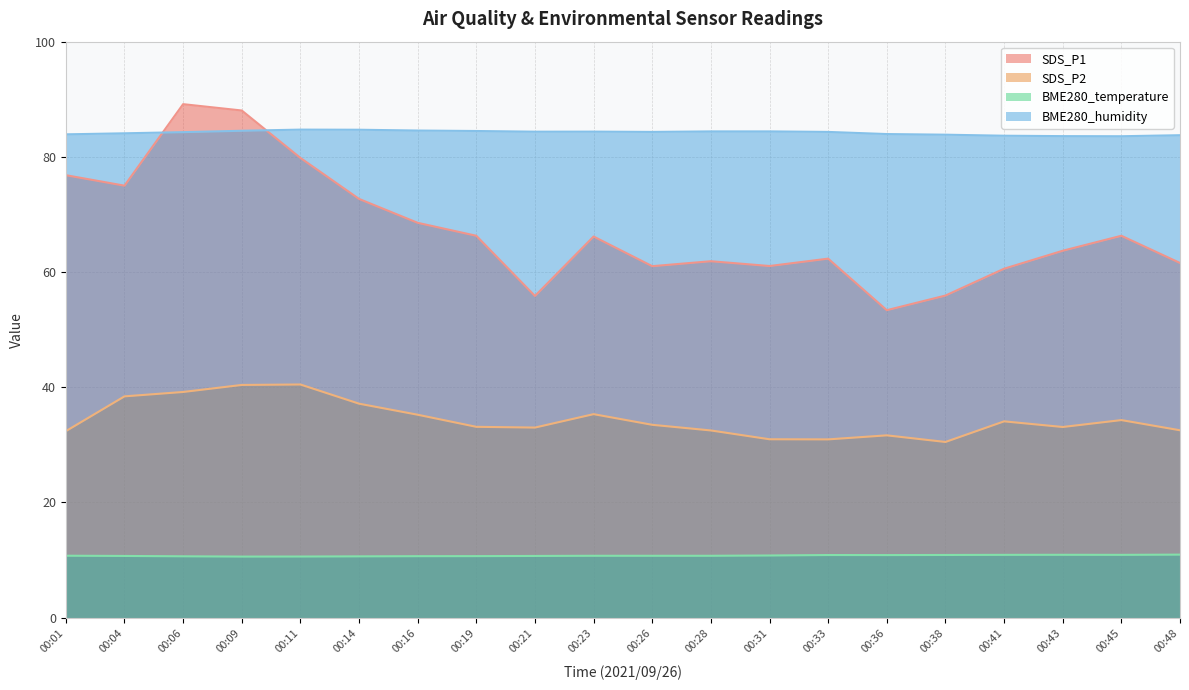

Is the value of SDS_P2 at 00:45 greater than the value of SDS_P1 at 00:04?

No